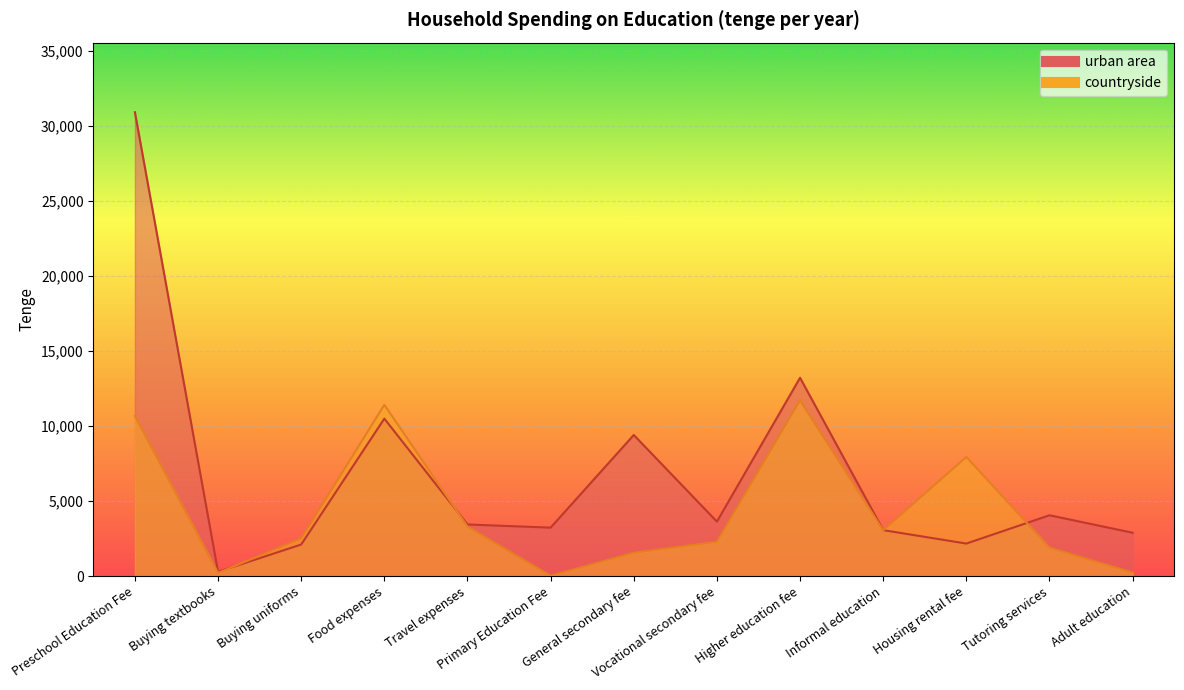

How many values in the urban area series are below 3435?

6